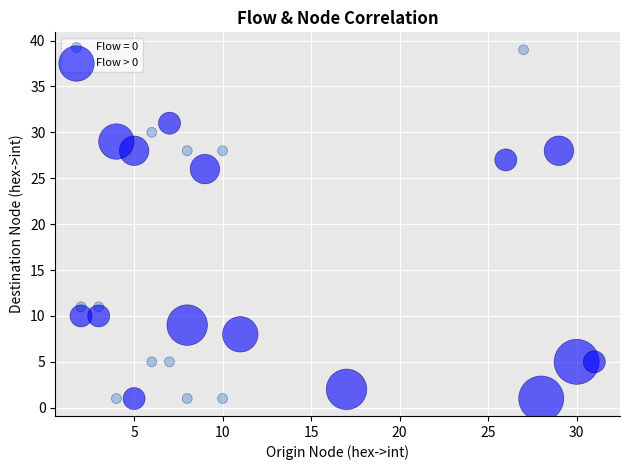

Which series has the largest Y range (max minus min)?

Flow = 0